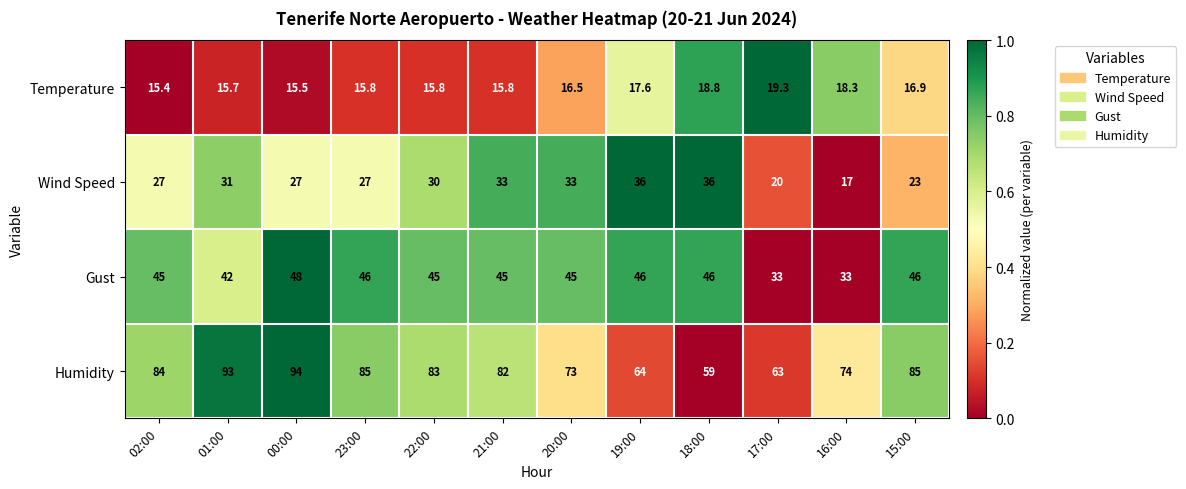

Which series has the widest spread of values?

Humidity